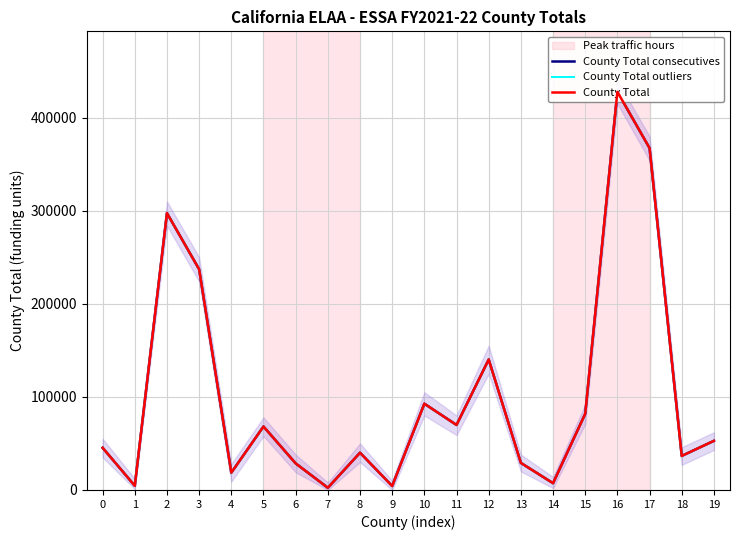

What is the value of the County Total consecutives point at the 5th from the left?

18609